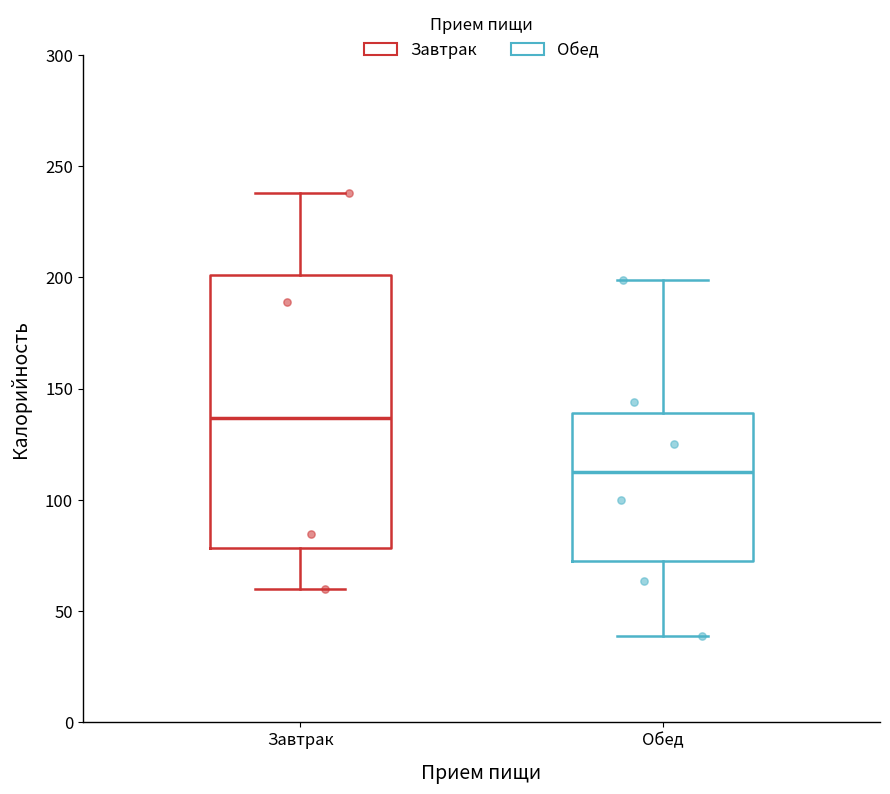

Reading left to right, read every box against the y-axis: the position of its median line, the range the box covers, and the ends of its whiskers. The values are not printed on the chart, so give them approximately, as read against the axis.

Завтрак: median 135, box 80 to 200, whiskers 60 to 240
Обед: median 115, box 75 to 140, whiskers 40 to 200